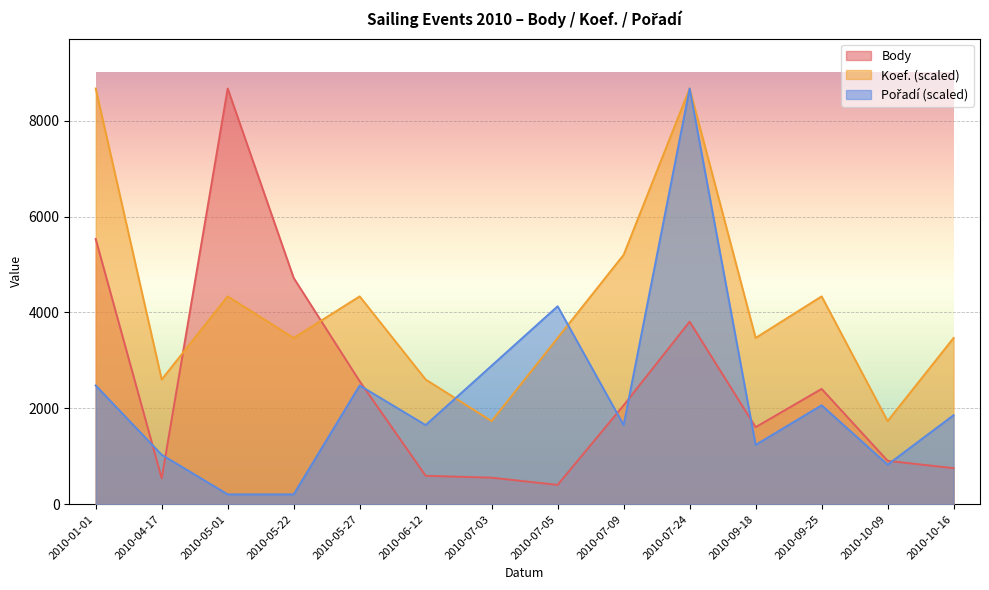

How many values in the Pořadí series are below 1858?

7